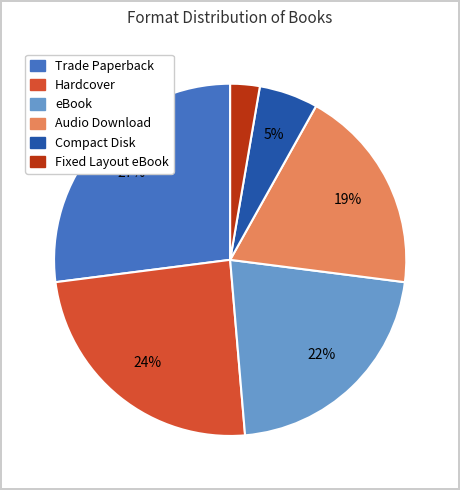

To the nearest percent, what percentage of the pie is Compact Disk?

5%